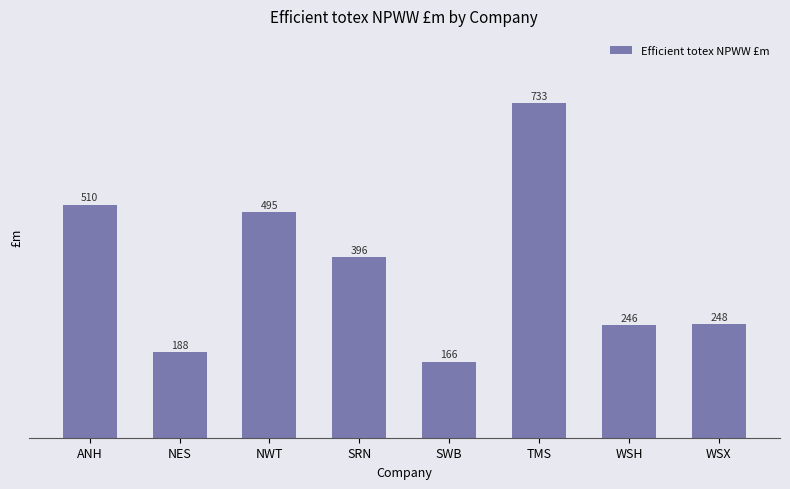

At which label is the value closest to 449?

NWT